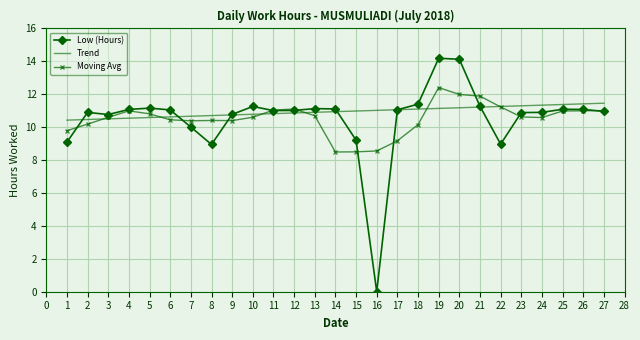

What is the difference between the highest and lowest values at 26?

0.4